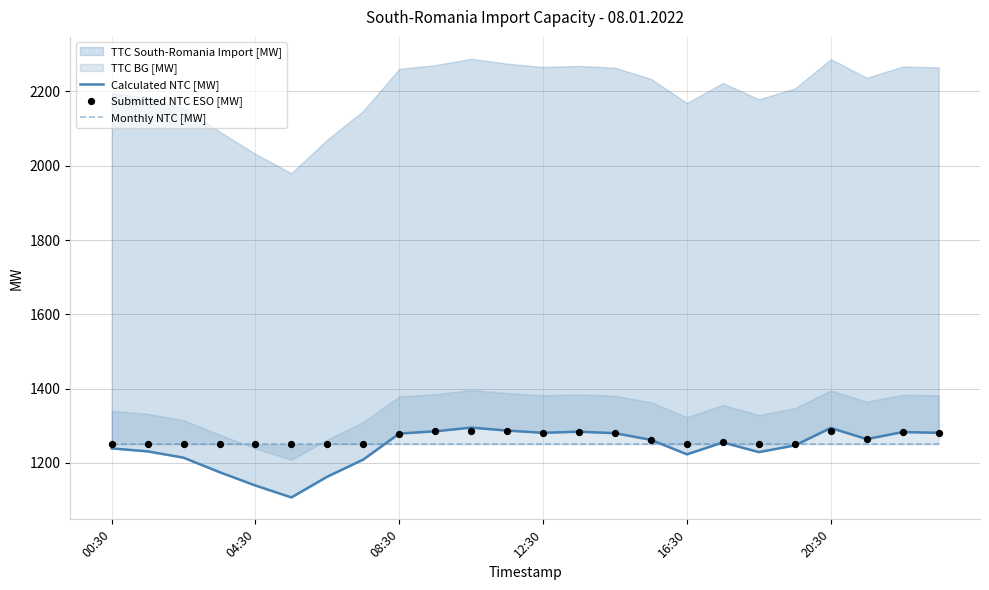

What is the total value across all series at 9?

3820